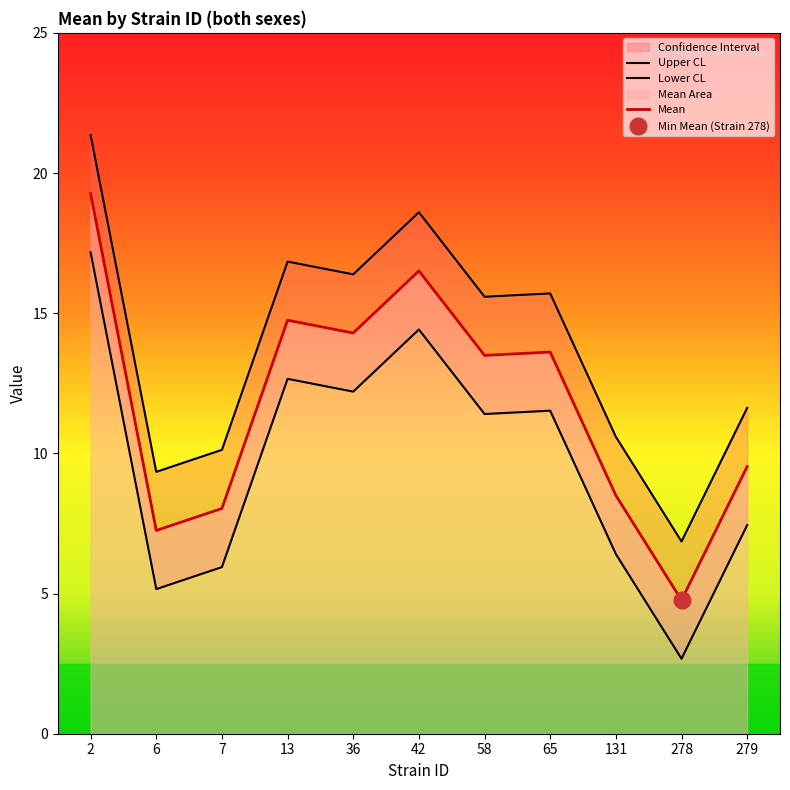

Where is the first local maximum for mean?

13